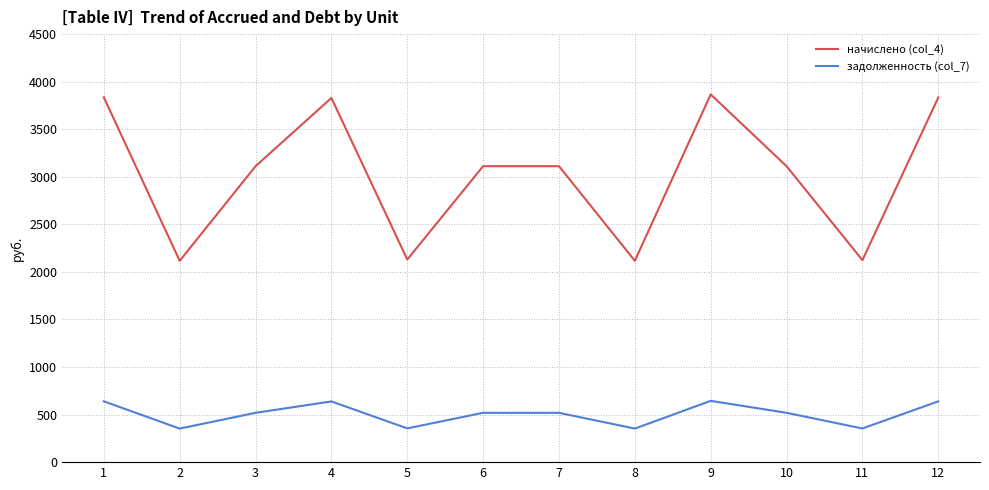

Between 4 and 7, which series saw the biggest shift?

начислено (col_4)